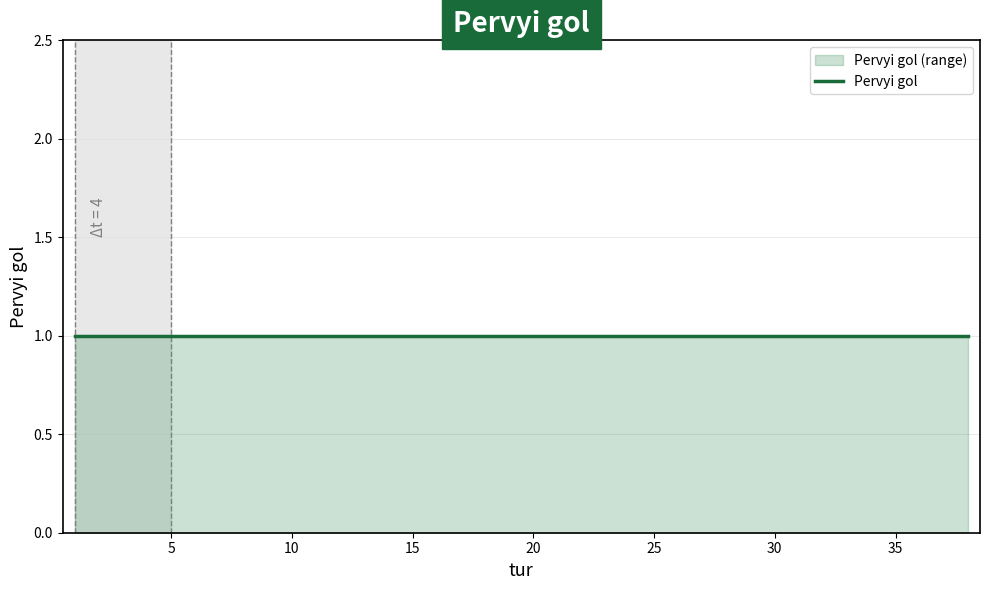

List the labels in order of value, largest first.

2, 3, 4, 8, 13, 14, 15, 16, 18, 20, 21, 24, 28, 29, 34, 36, 37, 1, 5, 6, 7, 9, 10, 11, 12, 17, 19, 22, 23, 25, 26, 27, 30, 31, 32, 33, 35, 38